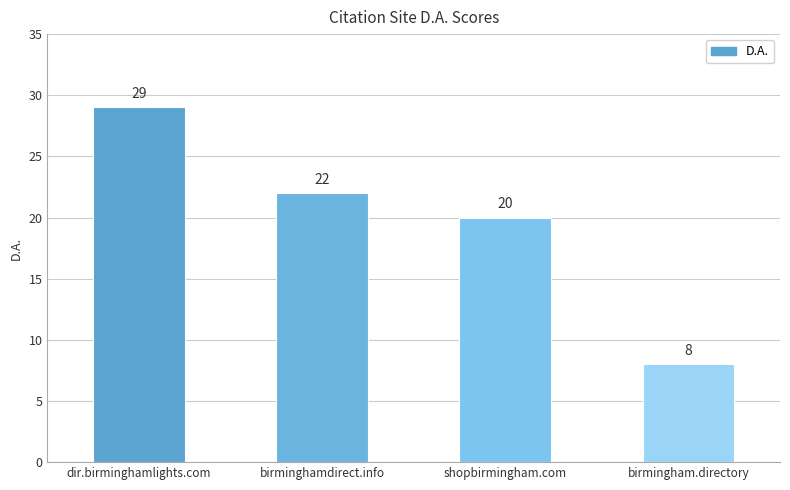

What is the change in value from birminghamdirect.info to shopbirmingham.com?

-2